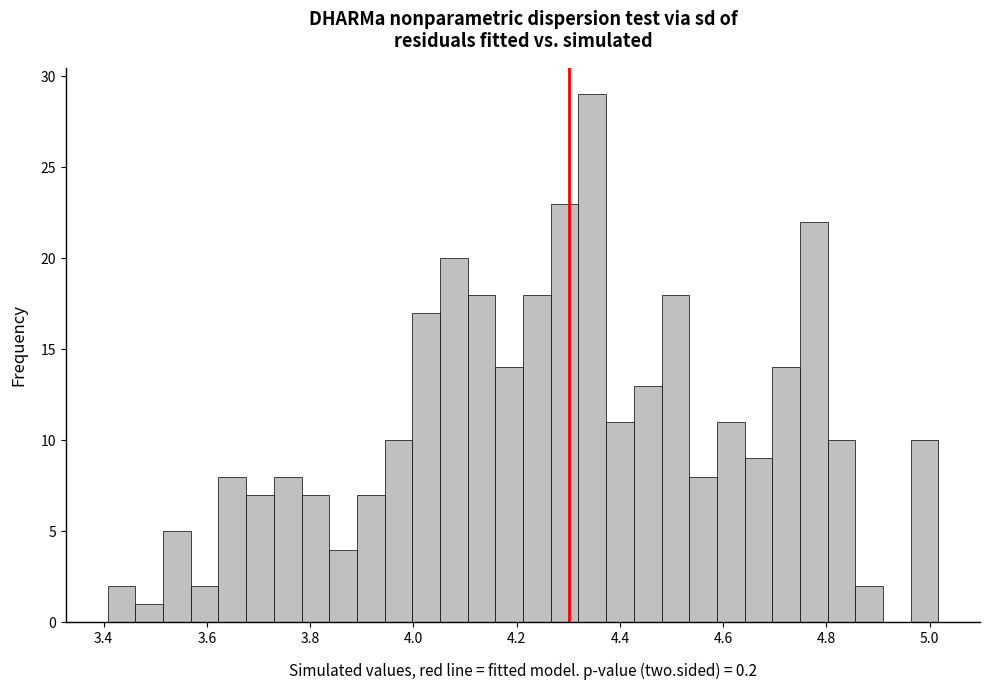

Around what value on the x-axis is the tallest bar? Give the approximate position of its centre, as read against the axis.

4.34